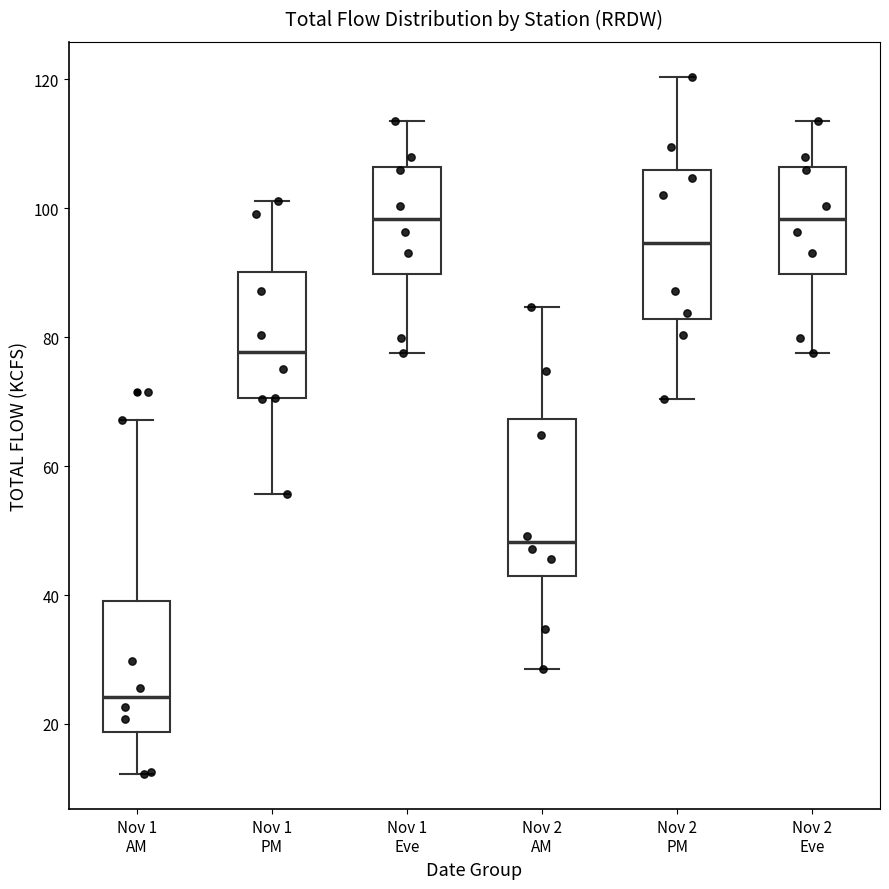

Reading left to right, read every box against the y-axis: the position of its median line, the range the box covers, and the ends of its whiskers. The values are not printed on the chart, so give them approximately, as read against the axis.

Nov 1 AM: median 24, box 18 to 40, whiskers 12 to 68
Nov 1 PM: median 78, box 70 to 90, whiskers 56 to 102
Nov 1 Eve: median 98, box 90 to 106, whiskers 78 to 114
Nov 2 AM: median 48, box 42 to 68, whiskers 28 to 84
Nov 2 PM: median 94, box 82 to 106, whiskers 70 to 120
Nov 2 Eve: median 98, box 90 to 106, whiskers 78 to 114